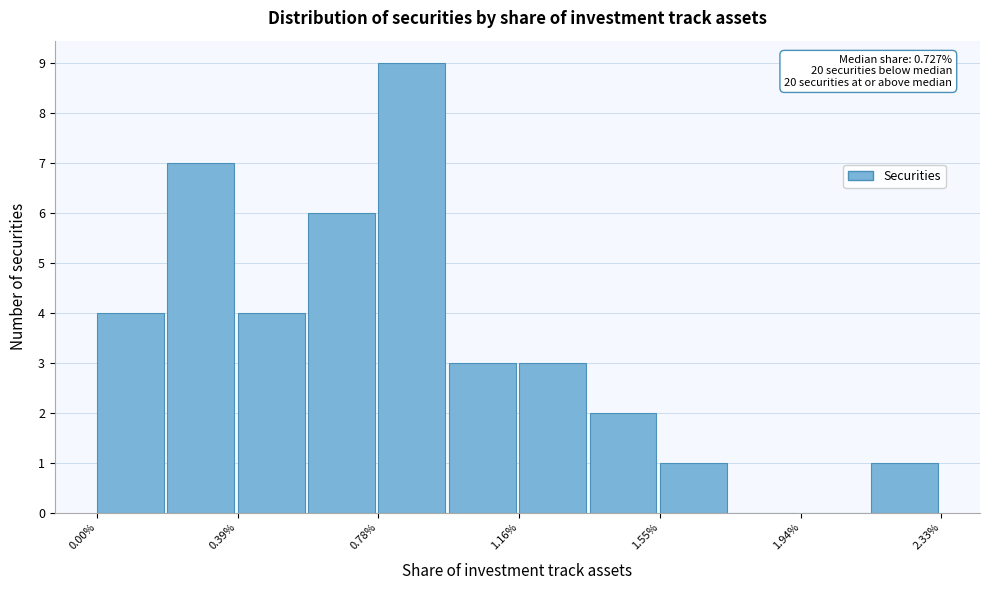

Read against the x-axis, roughly where is the centre of the tallest bar?

0.85